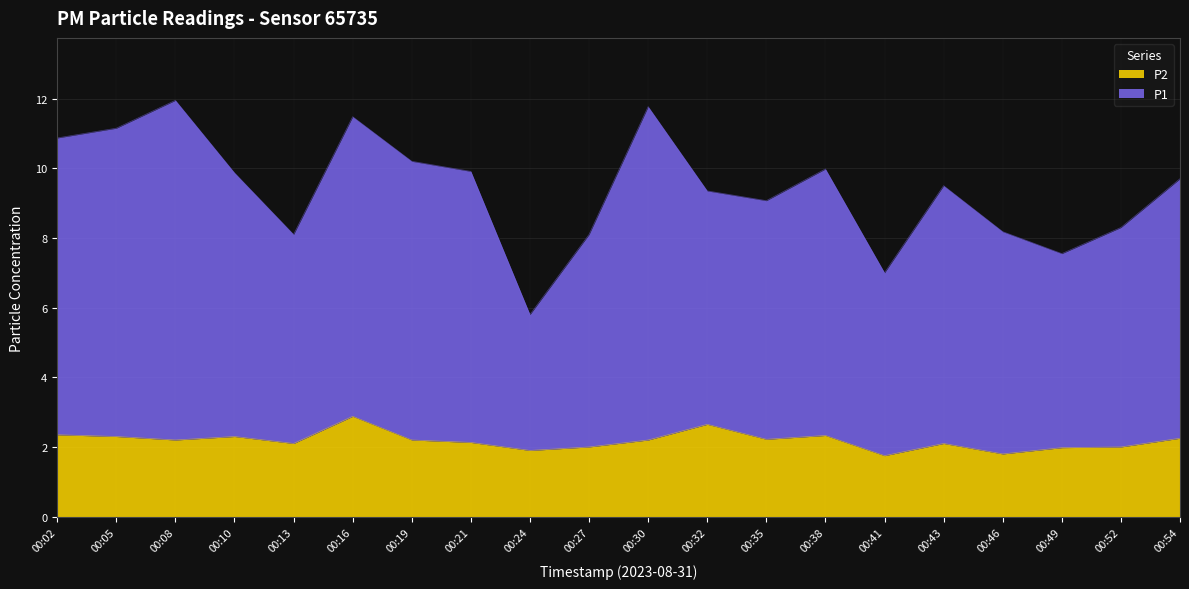

Reading right to left, extract all data points from this chart.

P1: 00:54=9.7	00:52=8.3	00:49=7.6	00:46=8.2	00:43=9.5	00:41=7.0	00:38=10.0	00:35=9.1	00:32=9.3	00:30=11.8	00:27=8.1	00:24=5.8	00:21=9.9	00:19=10.2	00:16=11.5	00:13=8.1	00:10=9.9	00:08=11.9	00:05=11.1	00:02=10.9
P2: 00:54=2.2	00:52=2.0	00:49=2.0	00:46=1.8	00:43=2.1	00:41=1.8	00:38=2.3	00:35=2.2	00:32=2.6	00:30=2.2	00:27=2.0	00:24=1.9	00:21=2.1	00:19=2.2	00:16=2.9	00:13=2.1	00:10=2.3	00:08=2.2	00:05=2.3	00:02=2.4